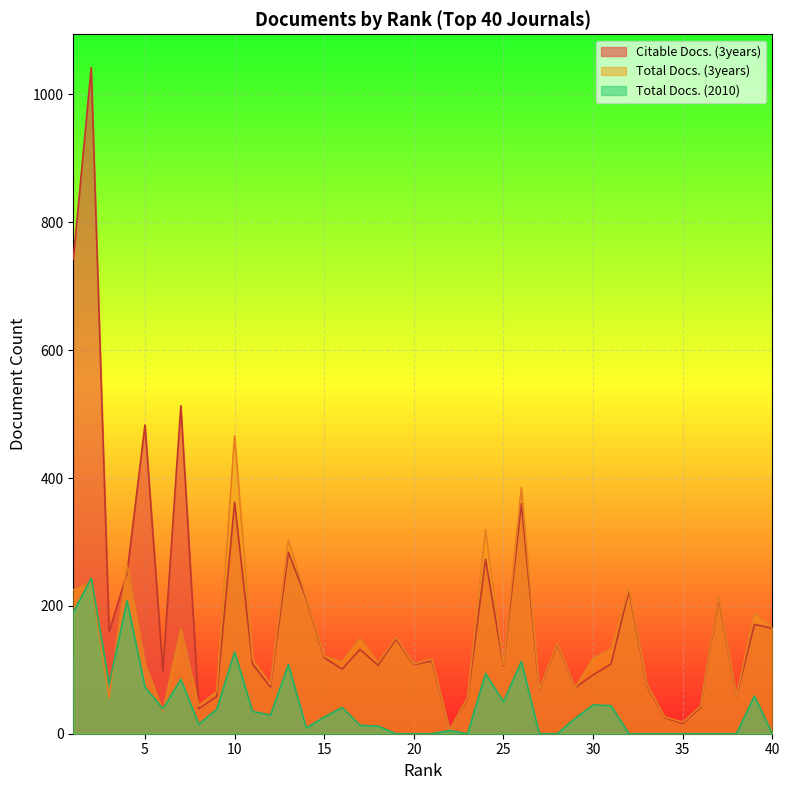

At which label does Total Docs. (2010) first exceed 26?

1